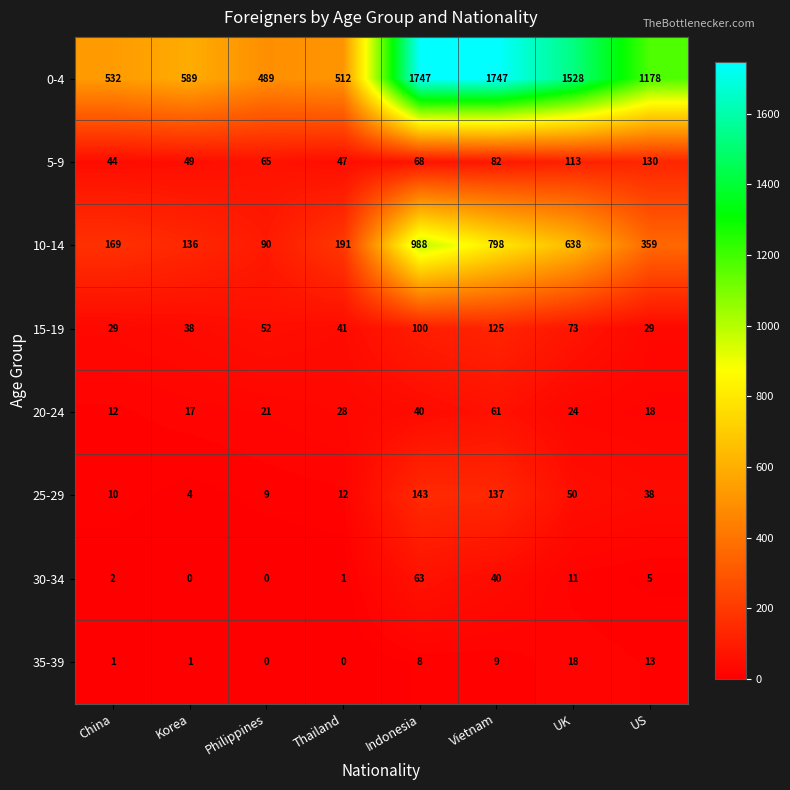

Which series has the largest range (max minus min)?

0-4